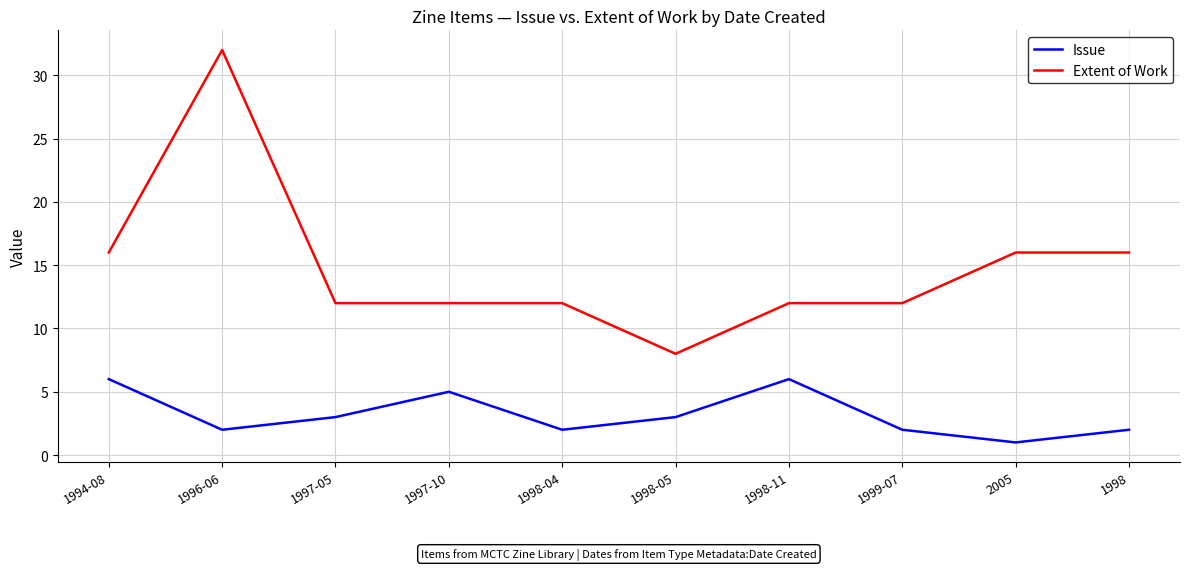

True or false: Issue and Extent of Work cross at least once.

False